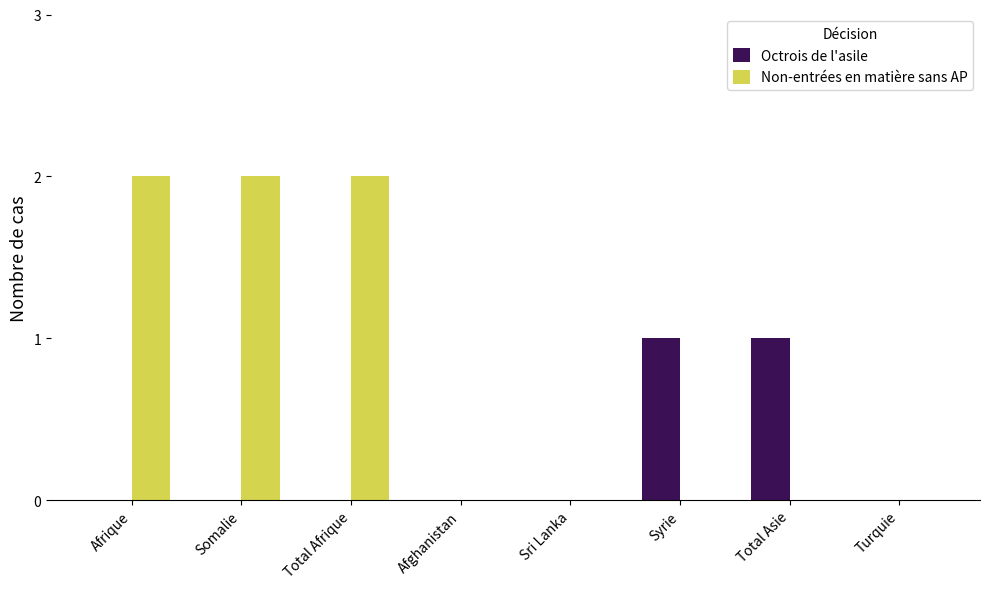

What is the spread (max minus min) of values at Syrie?

1